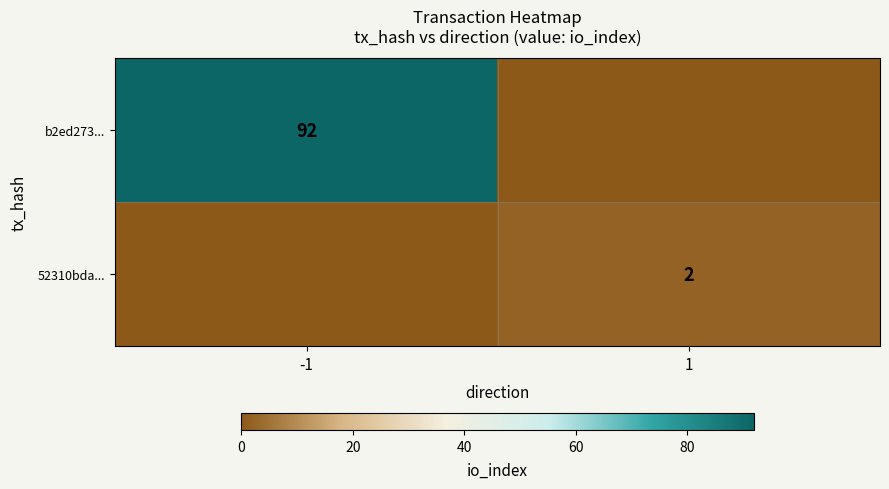

The b2ed273... series shows 92 at -1. True or false?

True